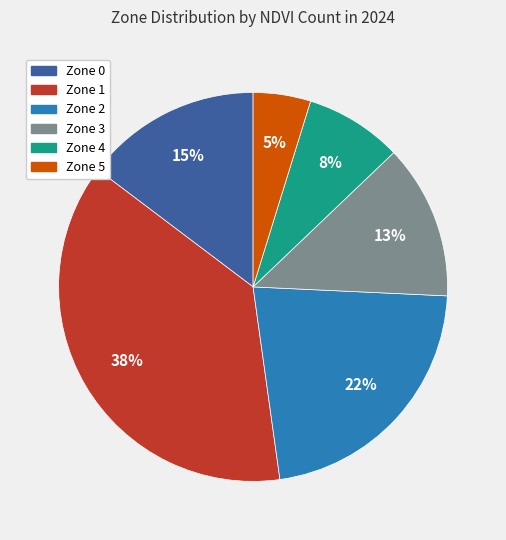

To the nearest percent, what is the average slice percentage?

17%